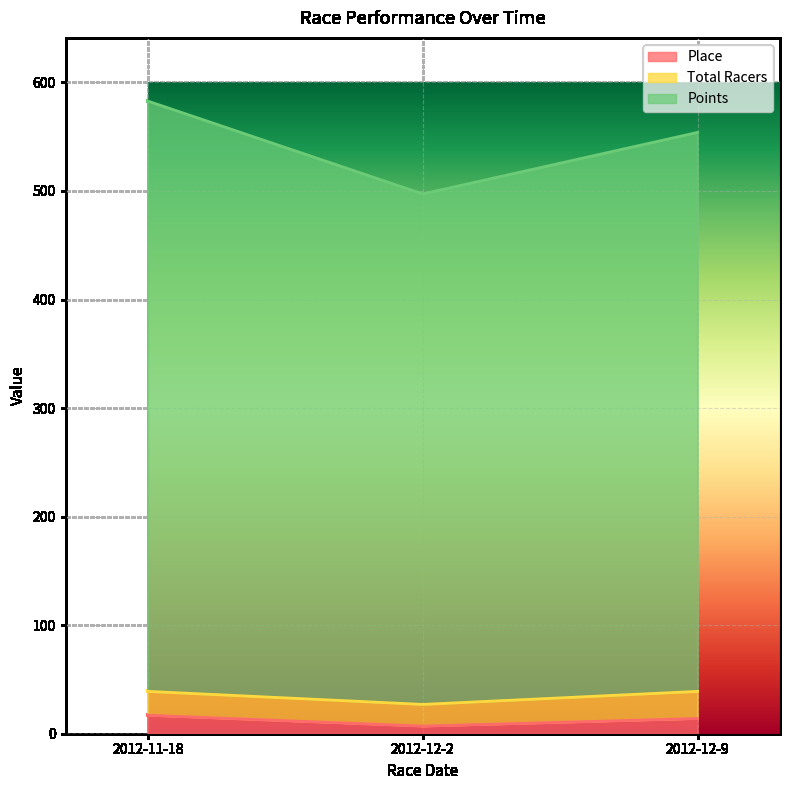

What is the label of the 2nd point from the right?

2012-12-2